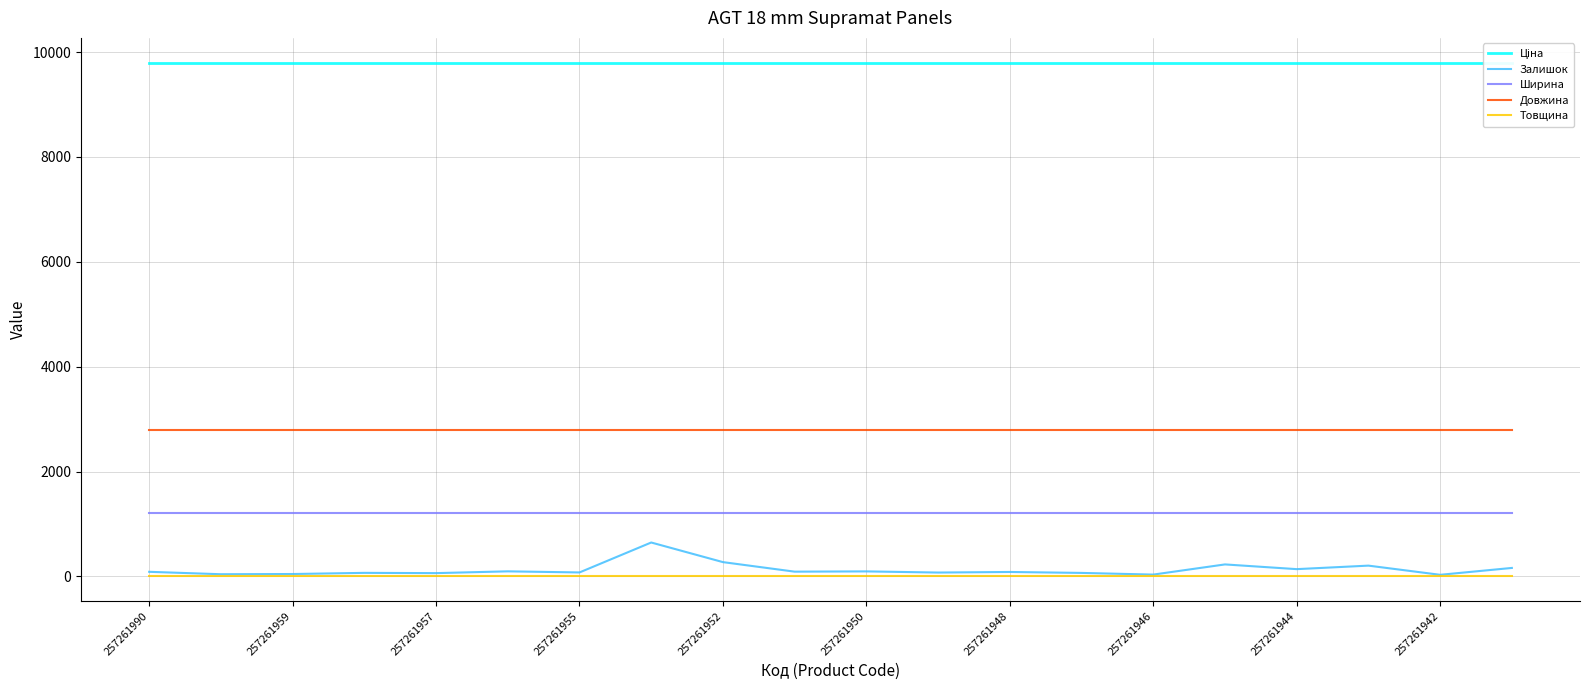

True or false: Ширина and Довжина intersect in this chart.

False